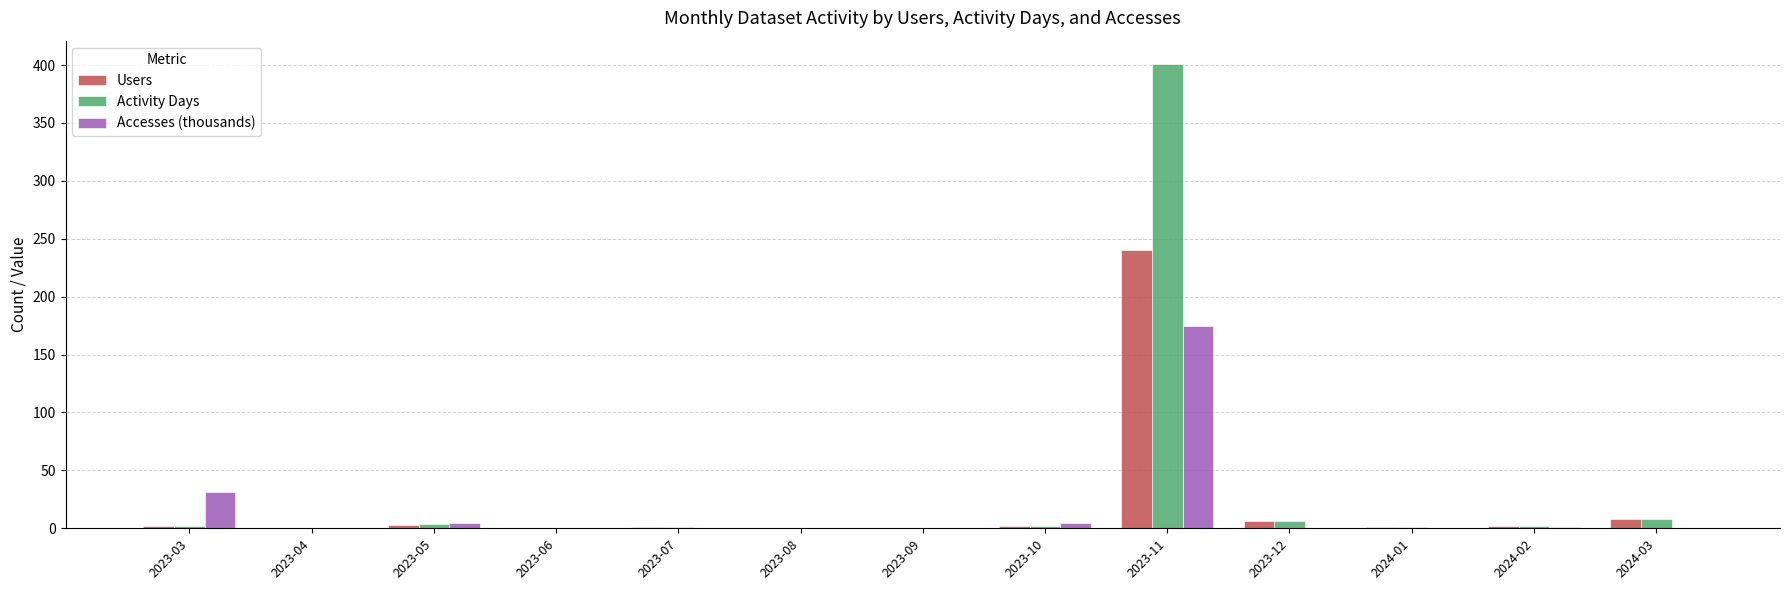

Is it true that Users equals 6.0 at 2023-12?

True